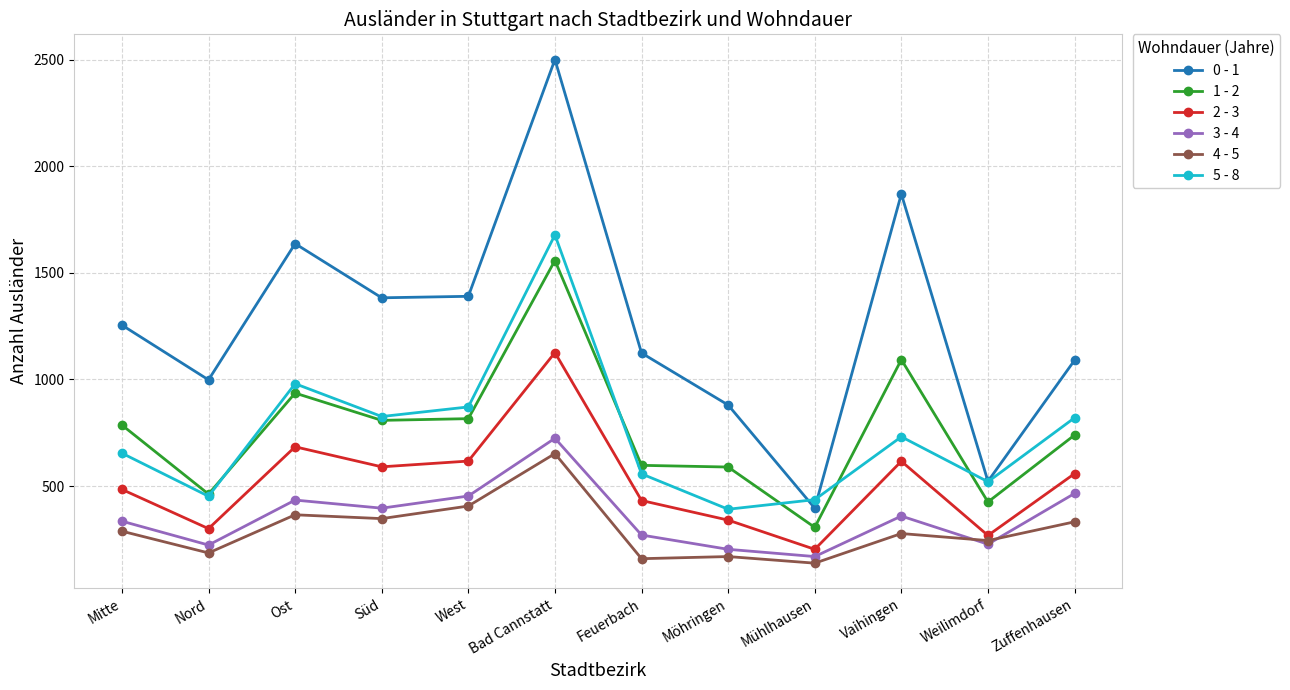

Between Mitte and Feuerbach, which series saw the biggest shift?

1 - 2